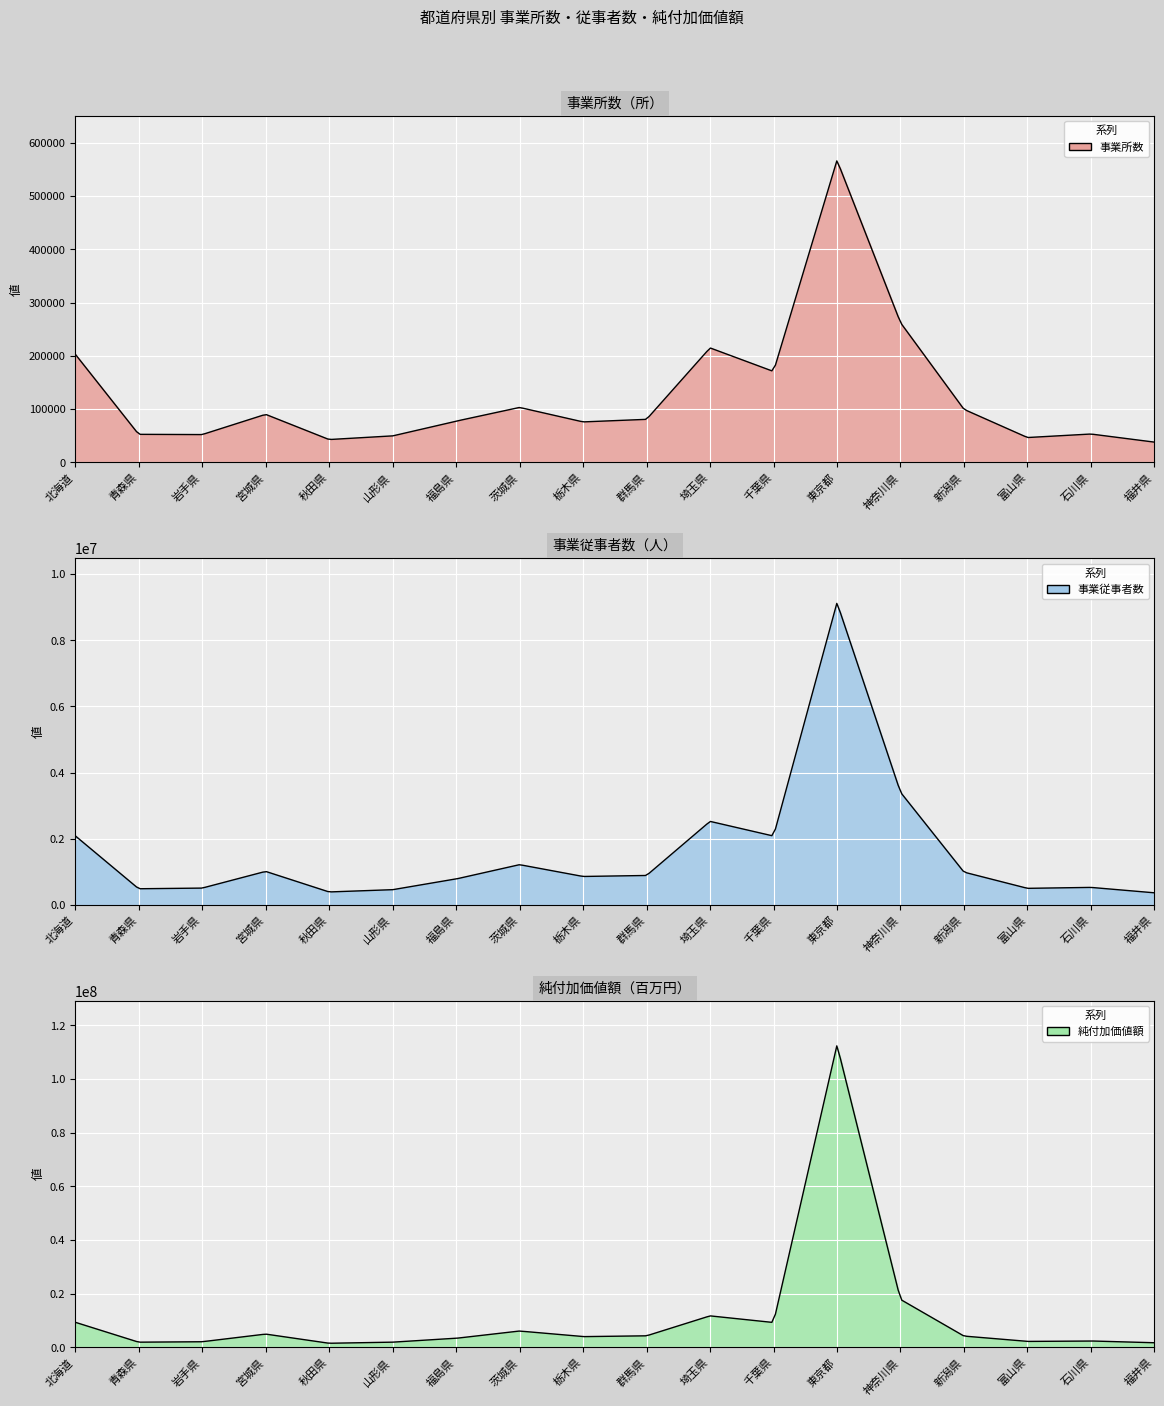

What is the average value of the 事業従事者数 series?

1569721